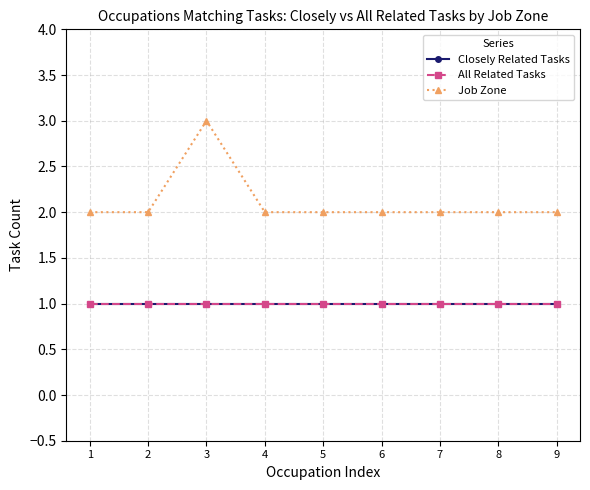

What is the spread (max minus min) of values at 3?

2